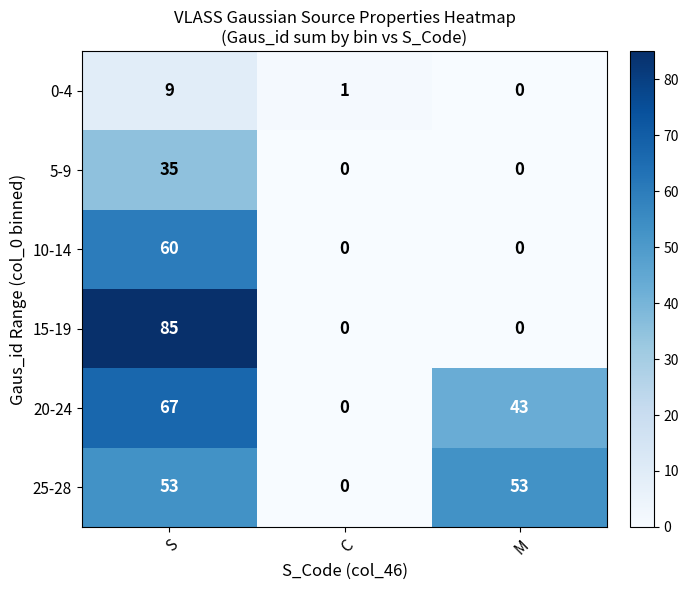

How many 25-28 values are between 0 and 53?

3